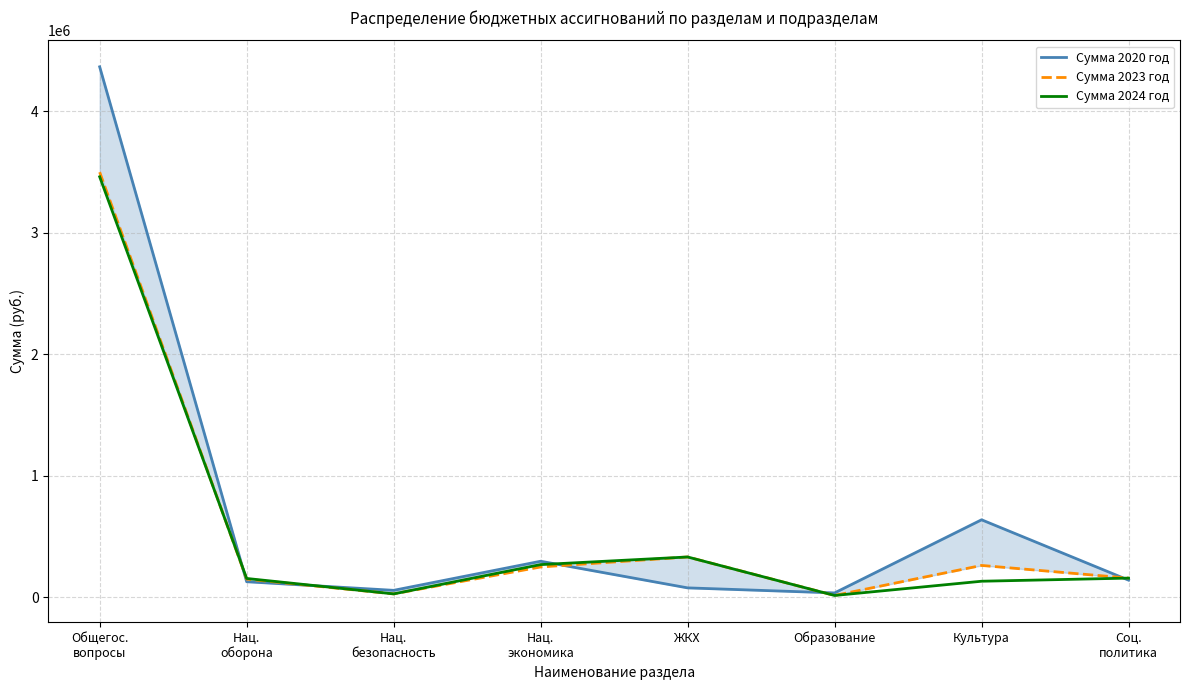

What is the sum of all Сумма 2024 год values?

4537964